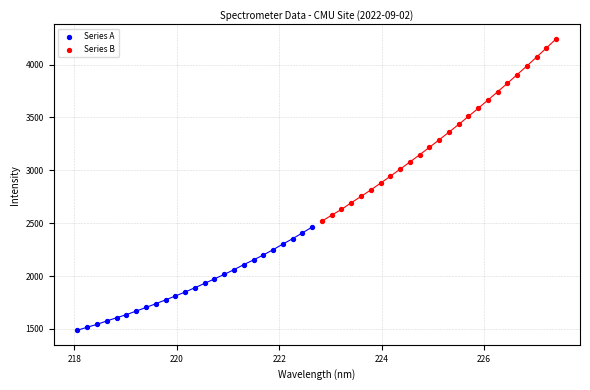

What are all the series names shown in the legend?

Series A, Series B